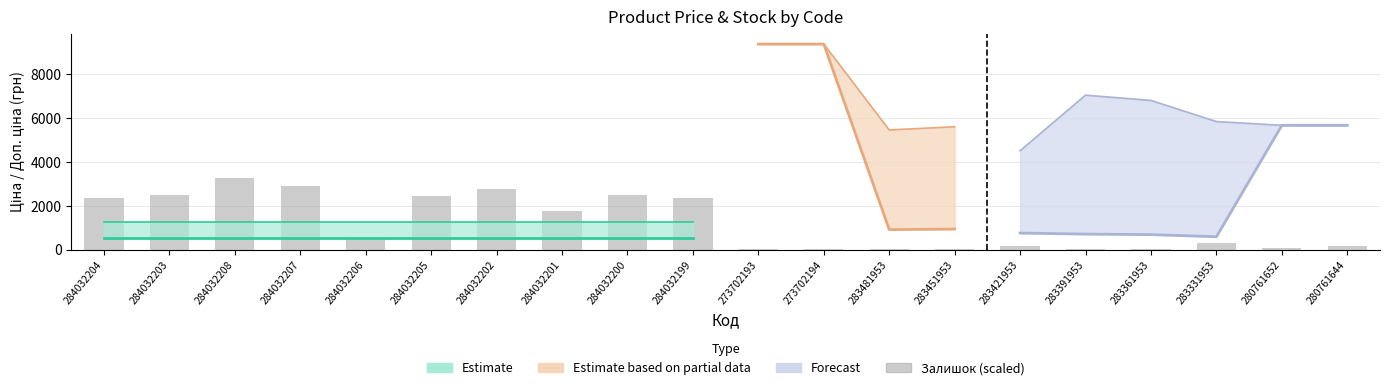

The chart shows a value of 2754.7 at 284032202. True or false?

True